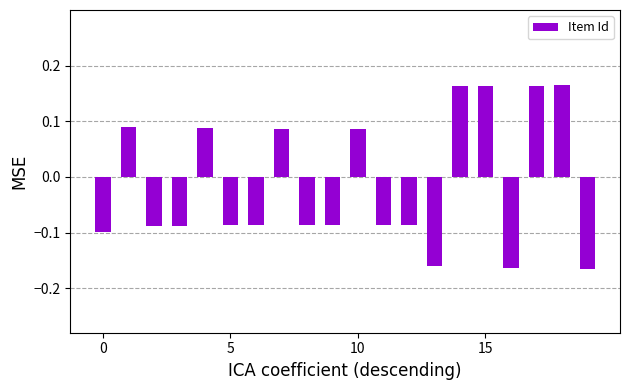

Count the values in the range 0 to 1.

8